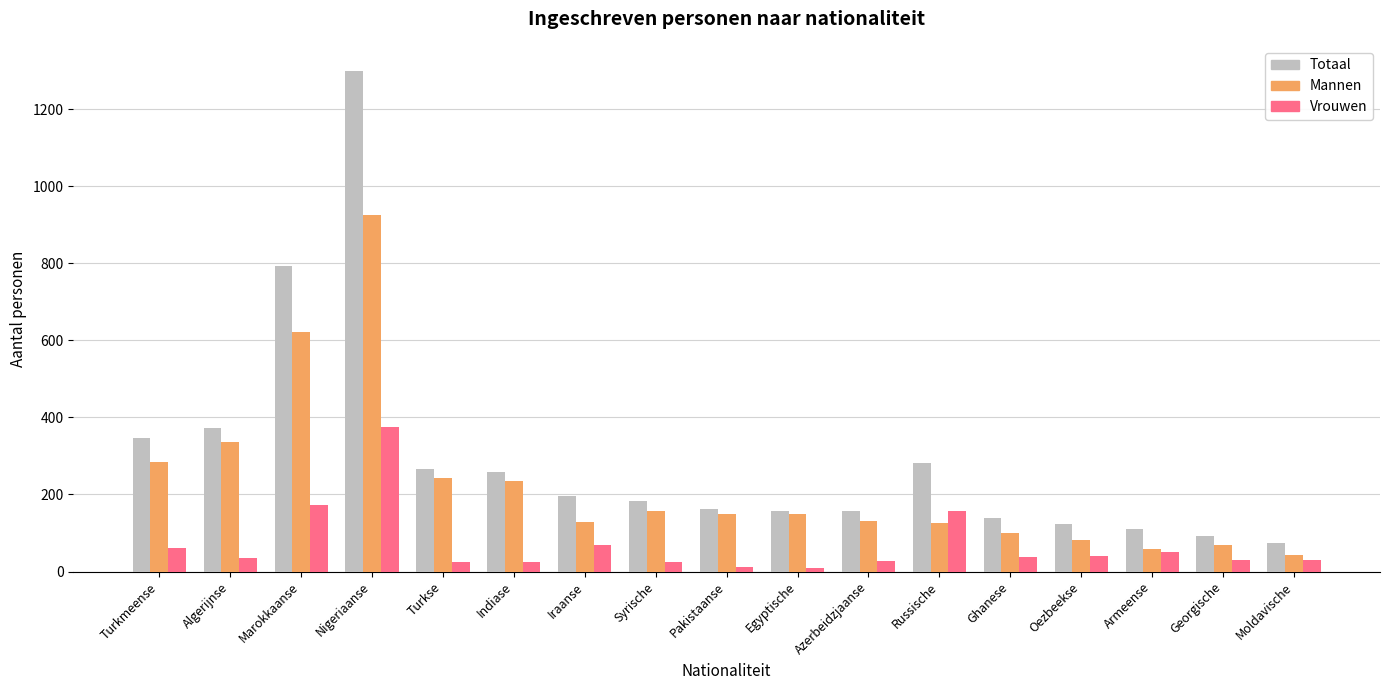

What are all the series names shown in the legend?

Totaal, Mannen, Vrouwen